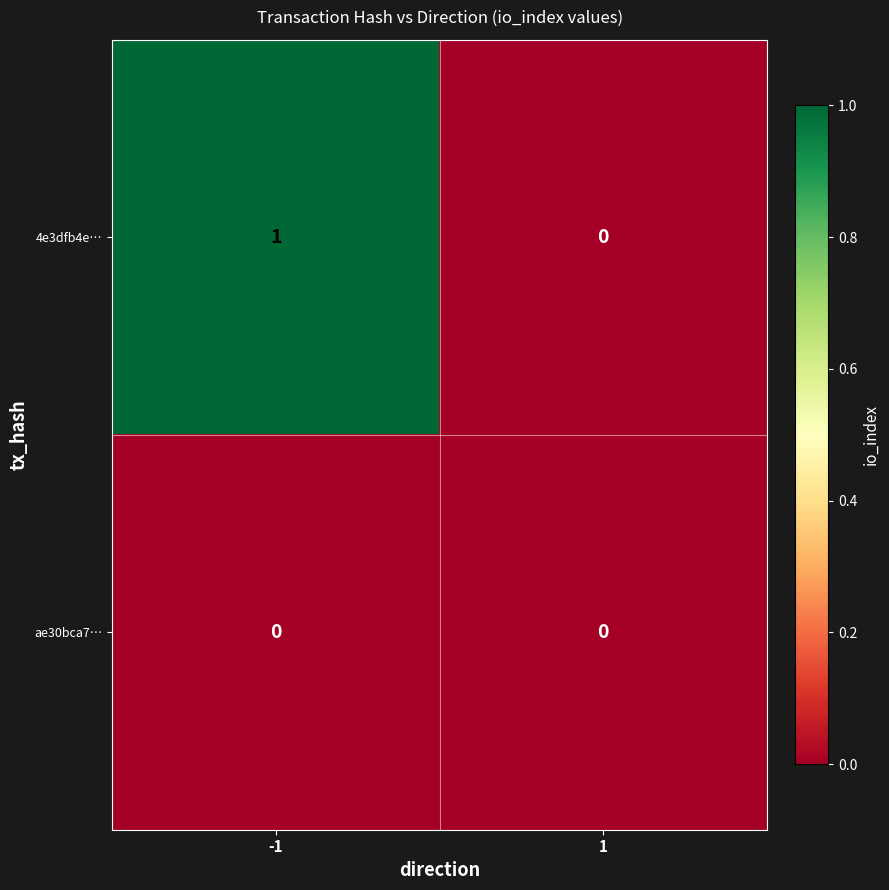

Which series has the largest total across all categories?

4e3dfb4e…